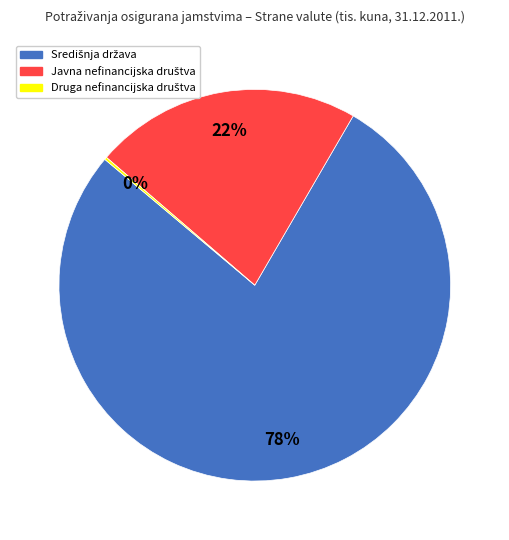

To the nearest percent, what is the difference between the largest and smallest slice percentages?

78%